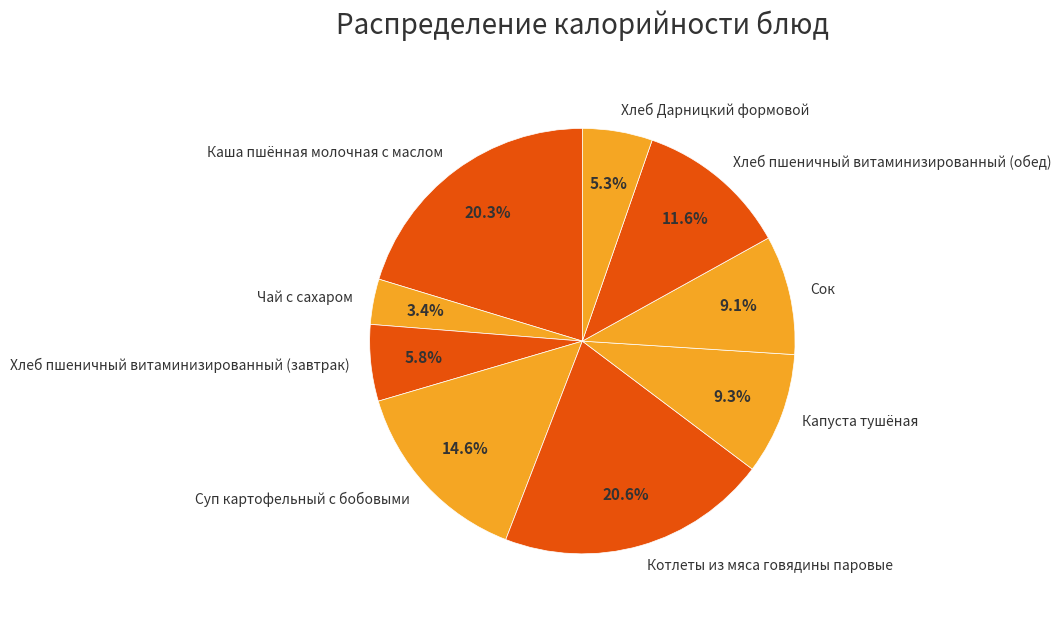

Does any single category account for the majority?

No